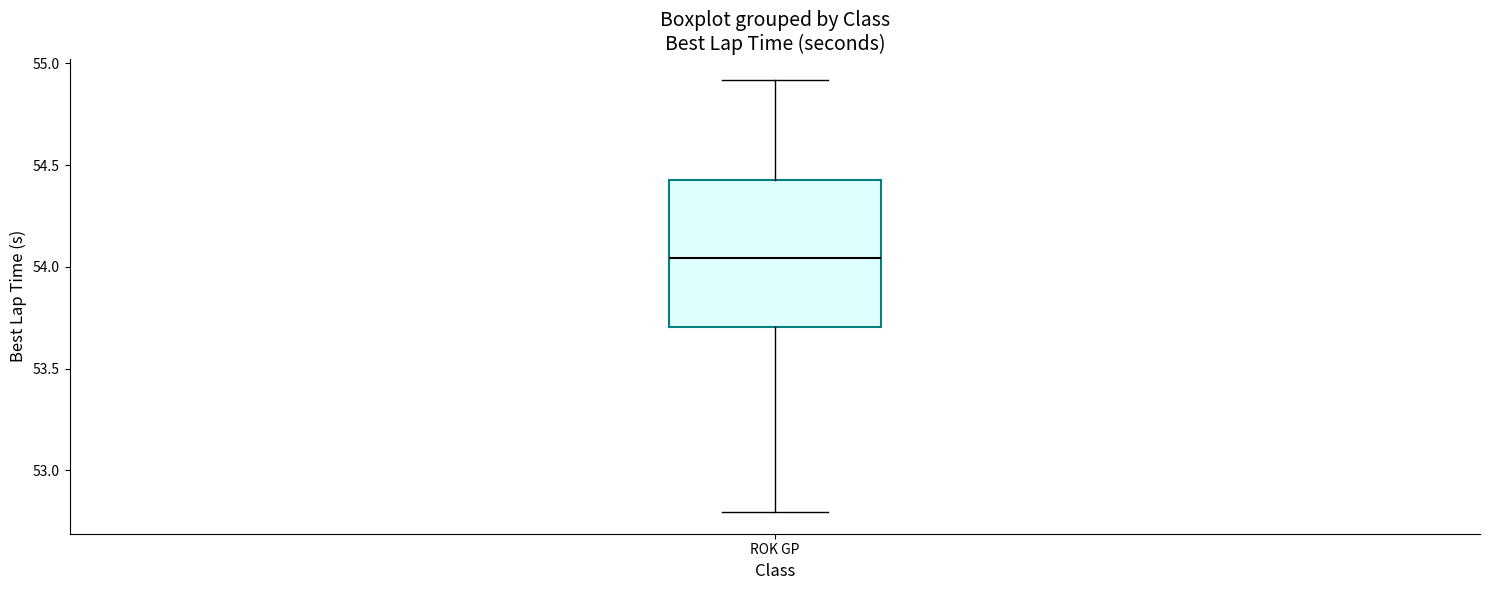

Transcribe this box plot: give where the median line is, the range the box spans, and where the two whiskers end, as read against the y-axis. The values are not printed on the chart, so give them approximately, as read against the axis.

median 54.05, box 53.70 to 54.45, whiskers 52.80 to 54.90